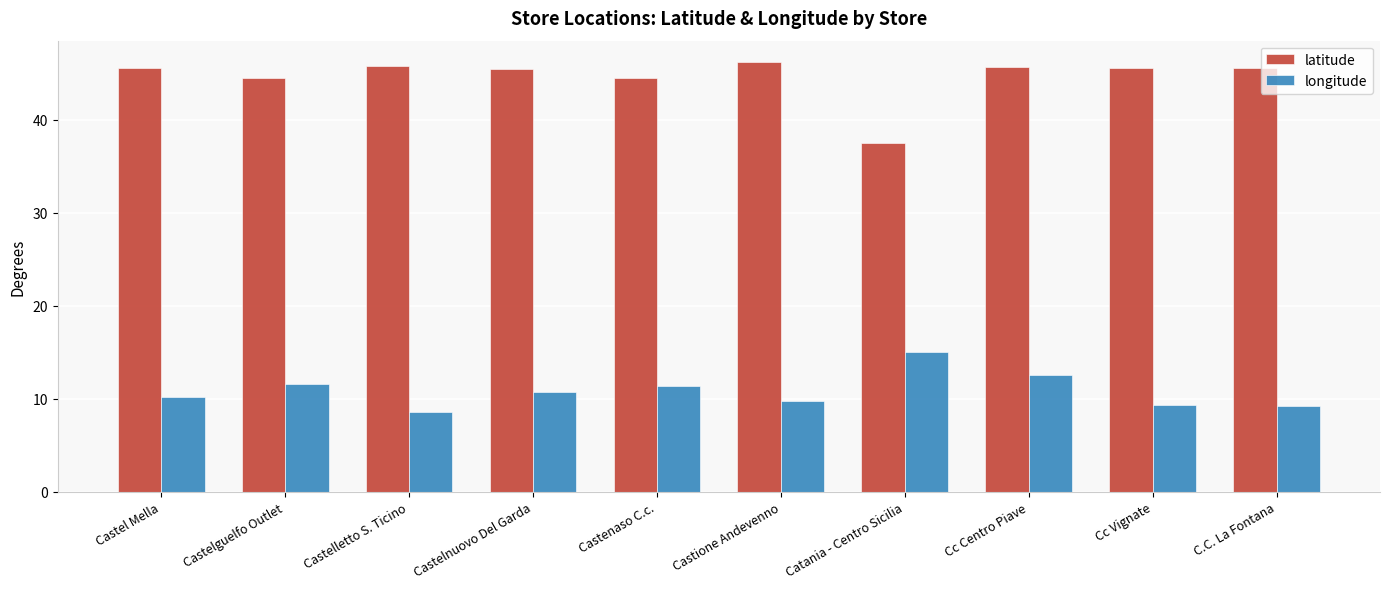

Which series has the widest spread of values?

latitude